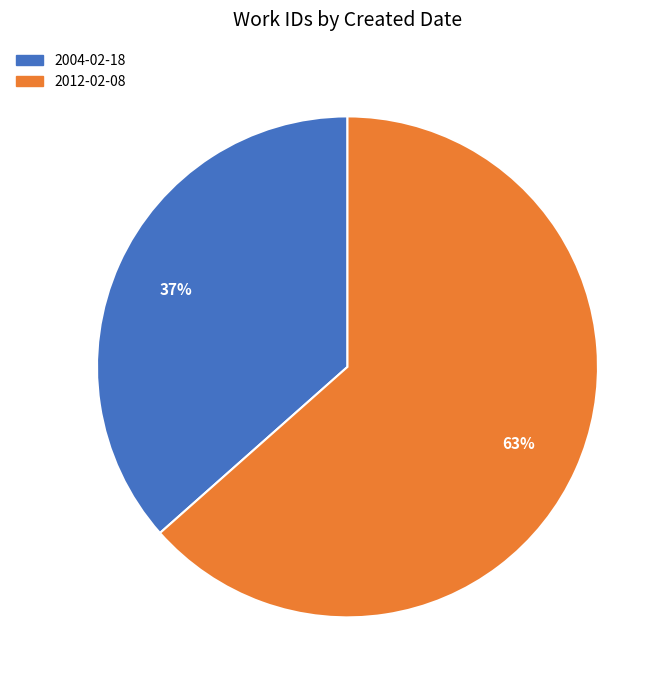

Is the sum of 2004-02-18 and 2012-02-08 greater than half?

Yes